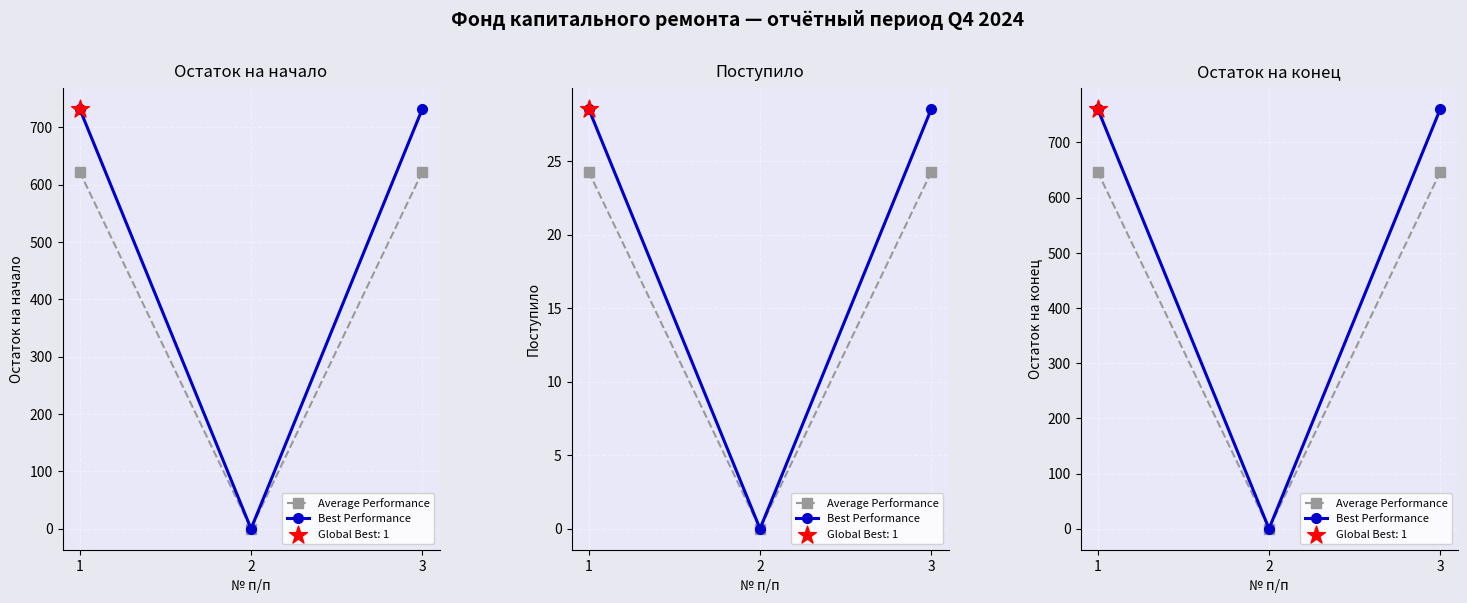

Which series reaches the maximum Y coordinate?

Best Performance